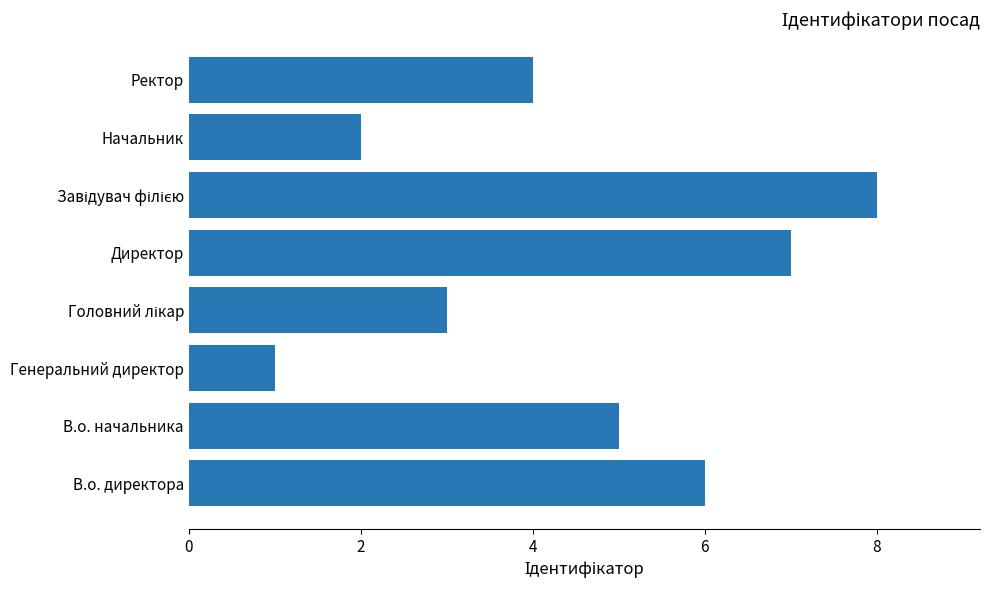

Reading top to bottom, transcribe all the data shown in this chart.

4	2	8	7	3	1	5	6